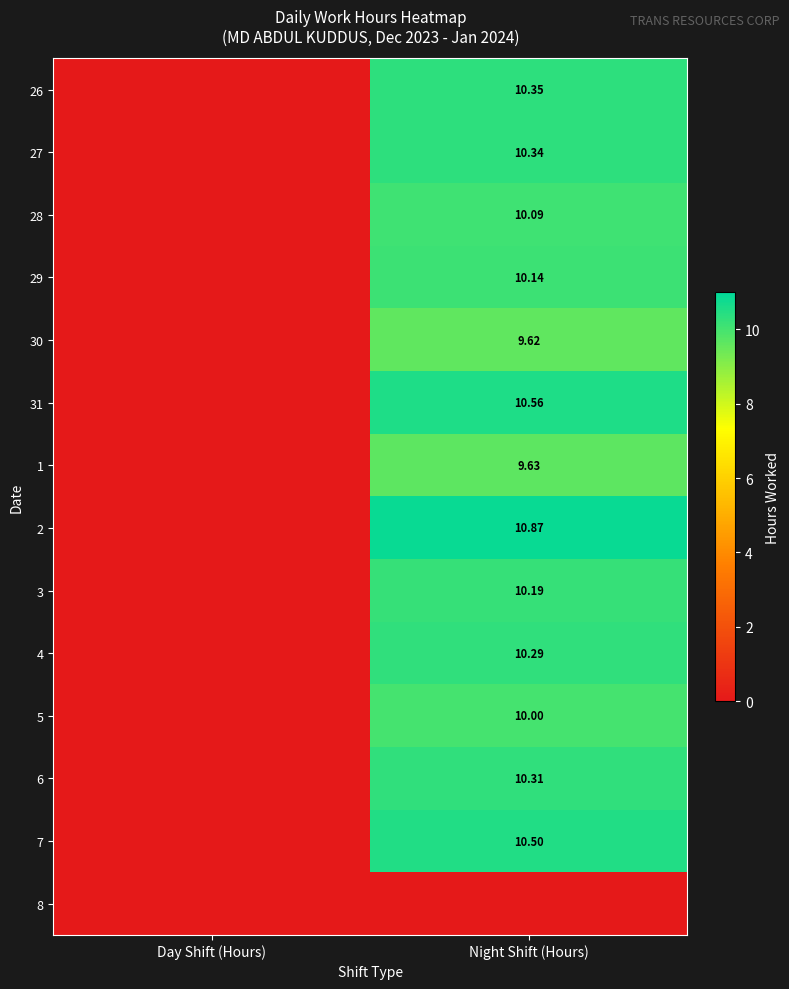

At how many categories does at least one series exceed 4?

1